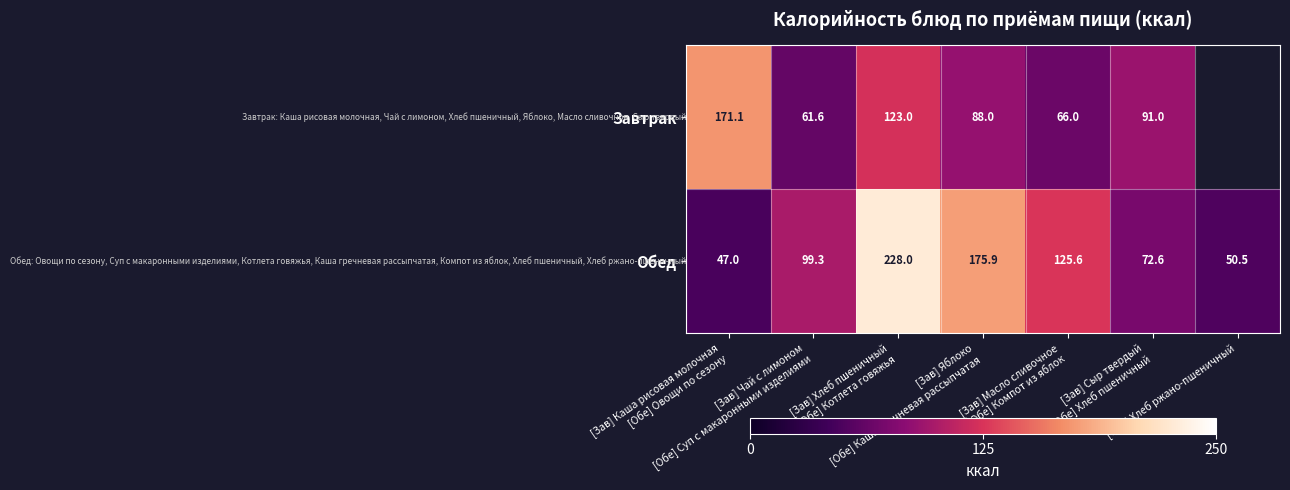

At how many categories does at least one series exceed 105?

4